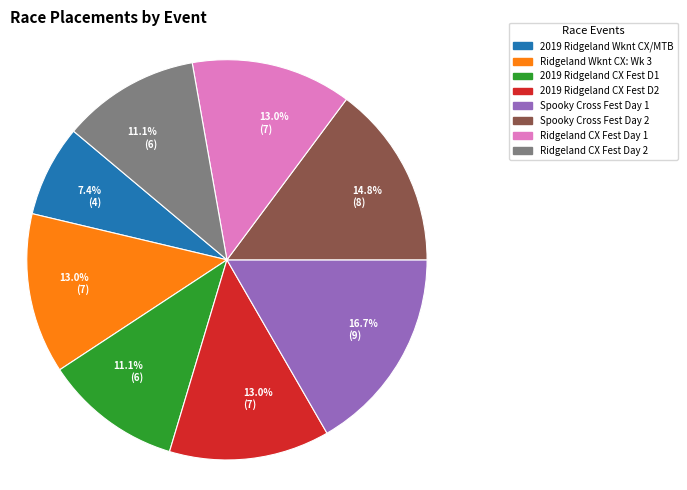

Is there any slice that represents more than half of the pie?

No